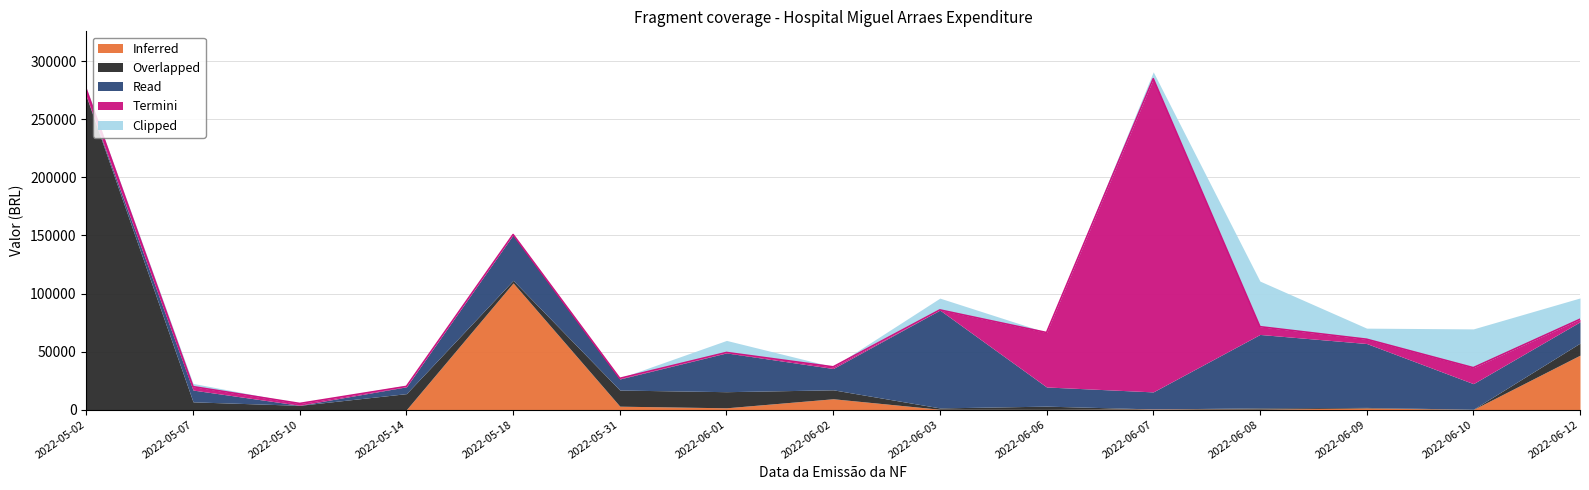

Rank the categories by Inferred value from highest to lowest.

2022-05-18, 2022-06-12, 2022-06-02, 2022-05-31, 2022-06-01, 2022-06-09, 2022-06-07, 2022-06-08, 2022-06-03, 2022-06-06, 2022-06-10, 2022-05-02, 2022-05-07, 2022-05-10, 2022-05-14